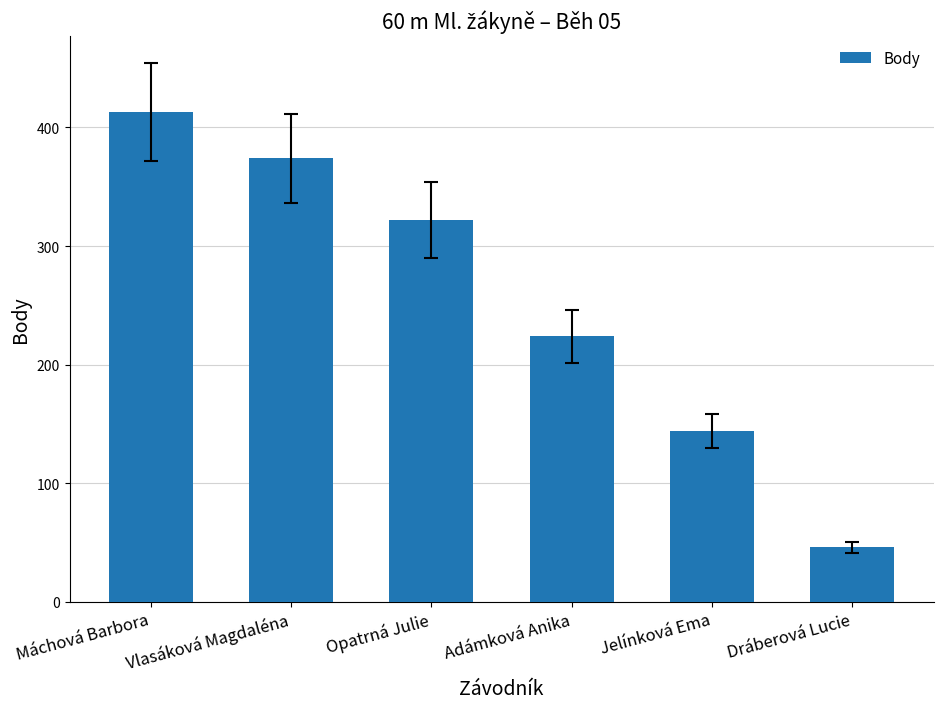

How many values are between 144 and 374?

4